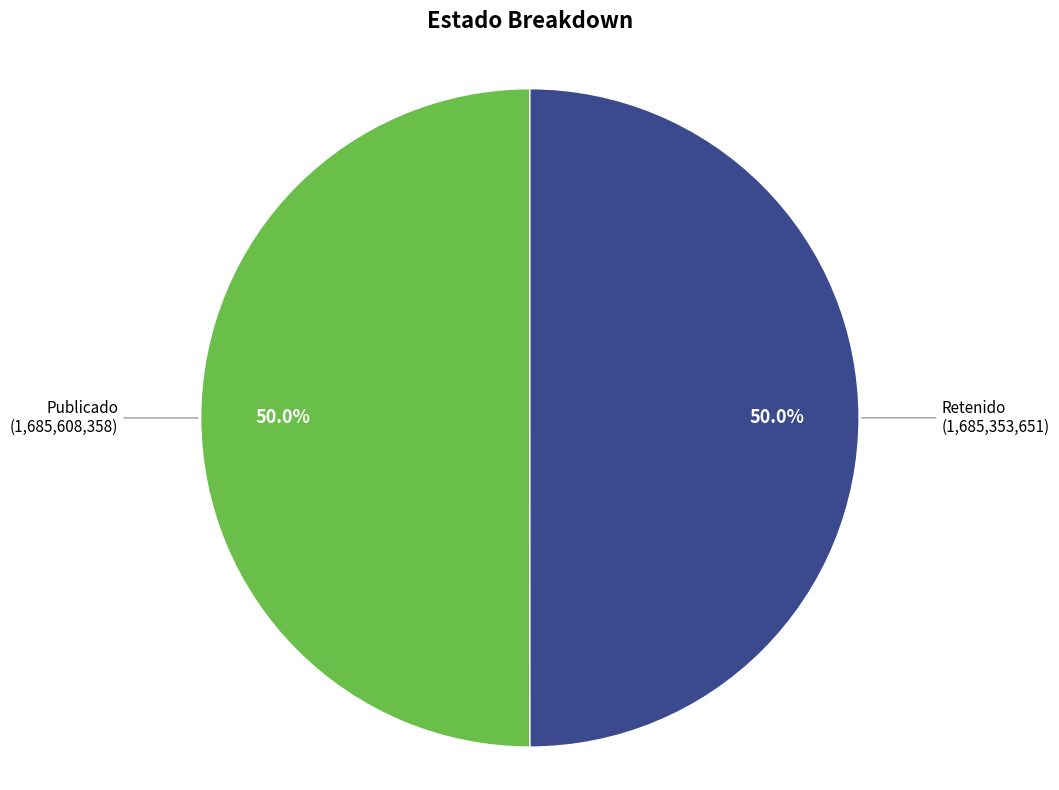

To the nearest percent, what is the average slice percentage?

50%